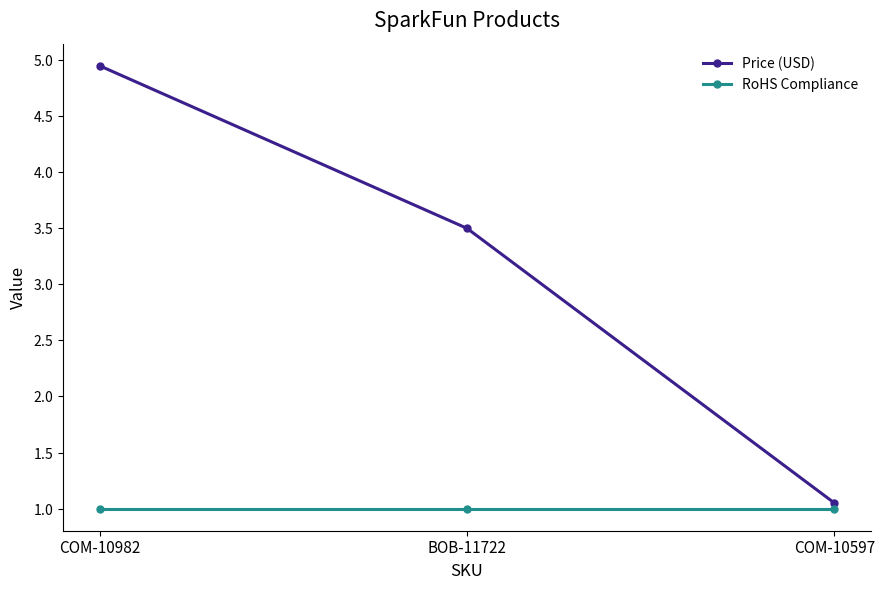

Which series changed the most between BOB-11722 and COM-10597?

Price (USD)